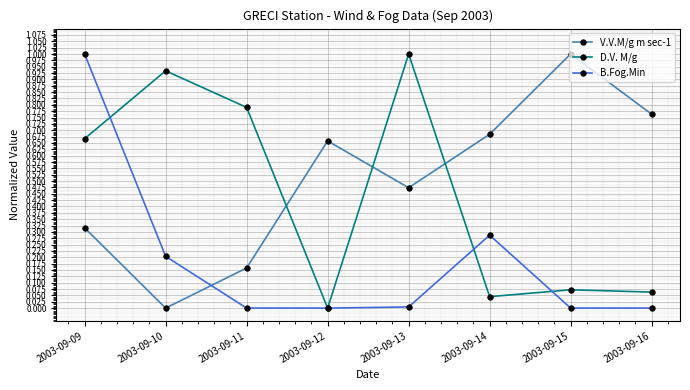

How many interior local peaks does the V.V.M/g m sec-1 series have?

2